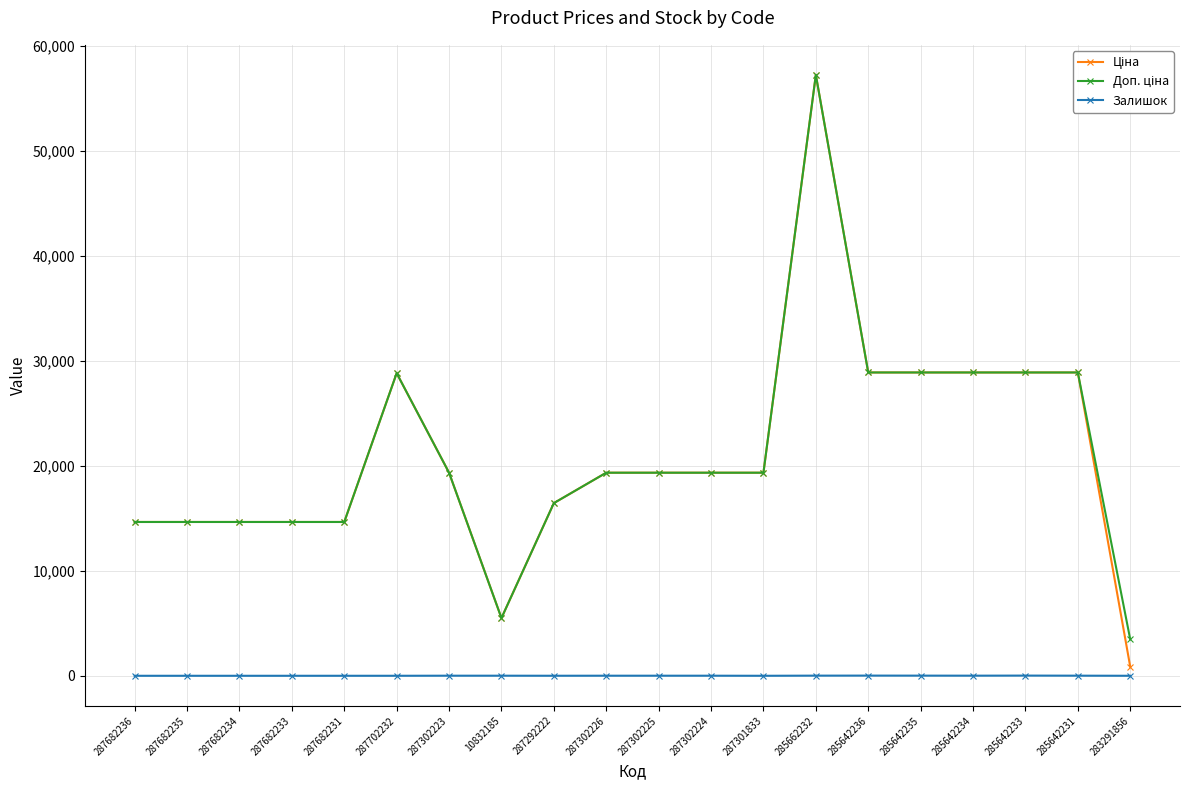

The Залишок series shows 0.0 at 287682234. True or false?

True